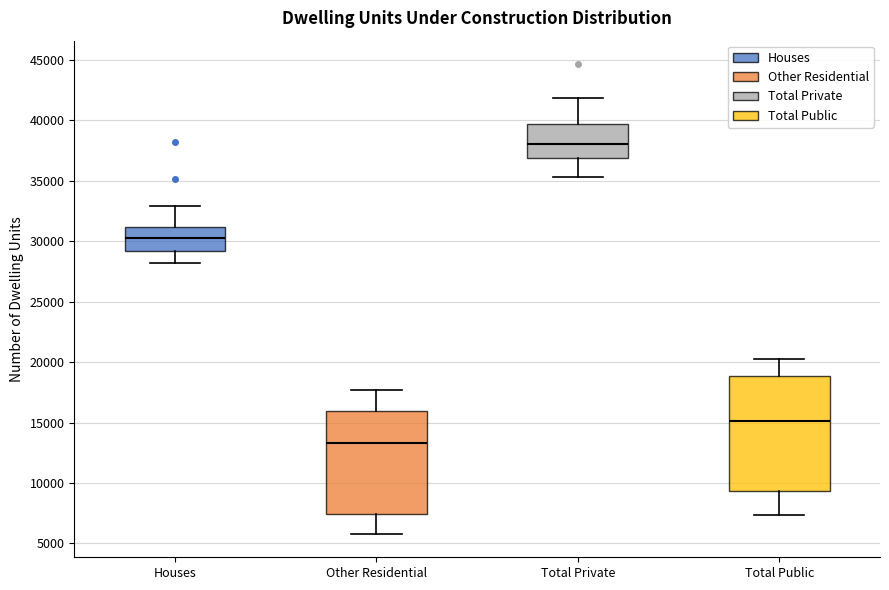

Where is the lower edge of the box for Houses on the y-axis? The values are not printed on the chart, so give them approximately, as read against the axis.

29000